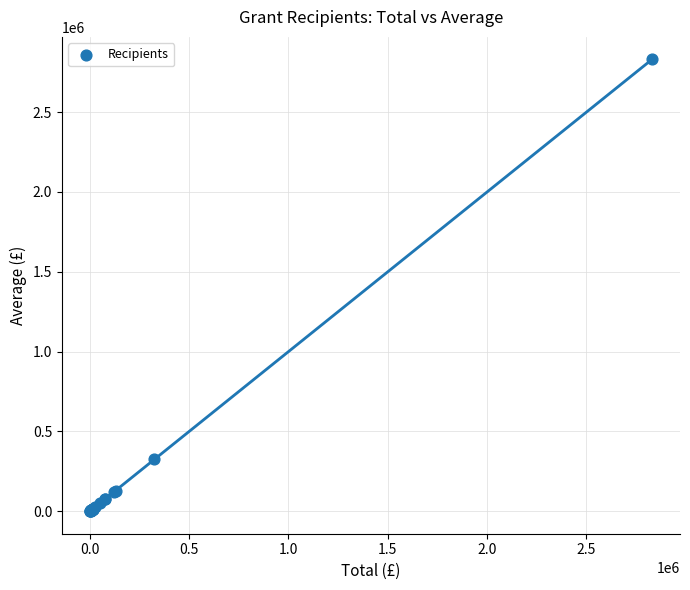

What Y value in the scatter plot is closest to 1415500?

325000